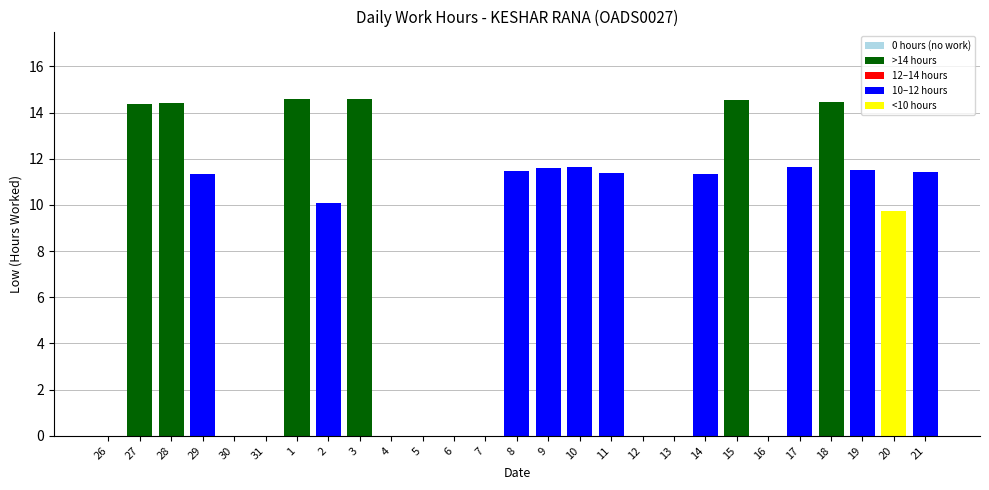

The chart shows a value of 0.0 at 26. True or false?

True